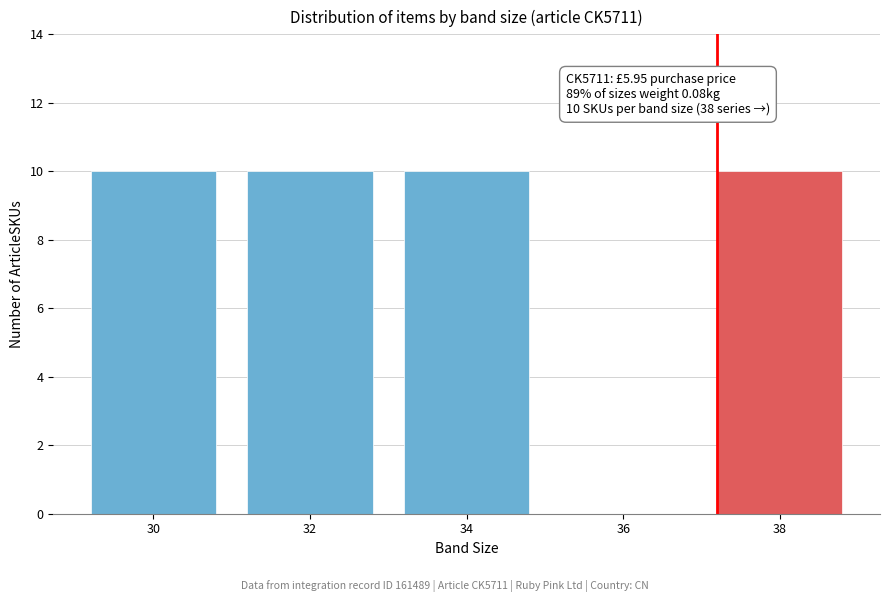

Reading right to left, transcribe all the data shown in this chart.

38=10	36=0	34=10	32=10	30=10